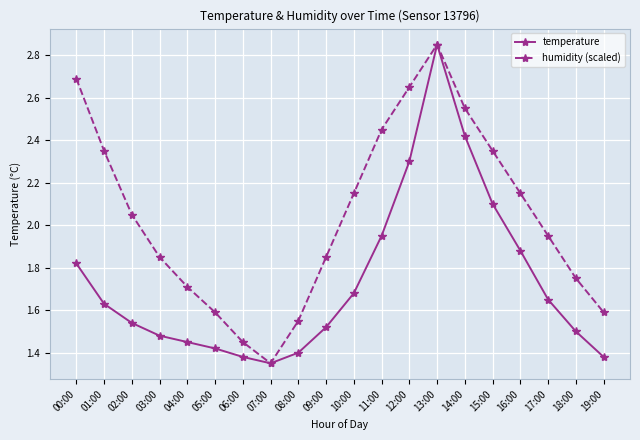

Which category has the lowest value across all series?

07:00